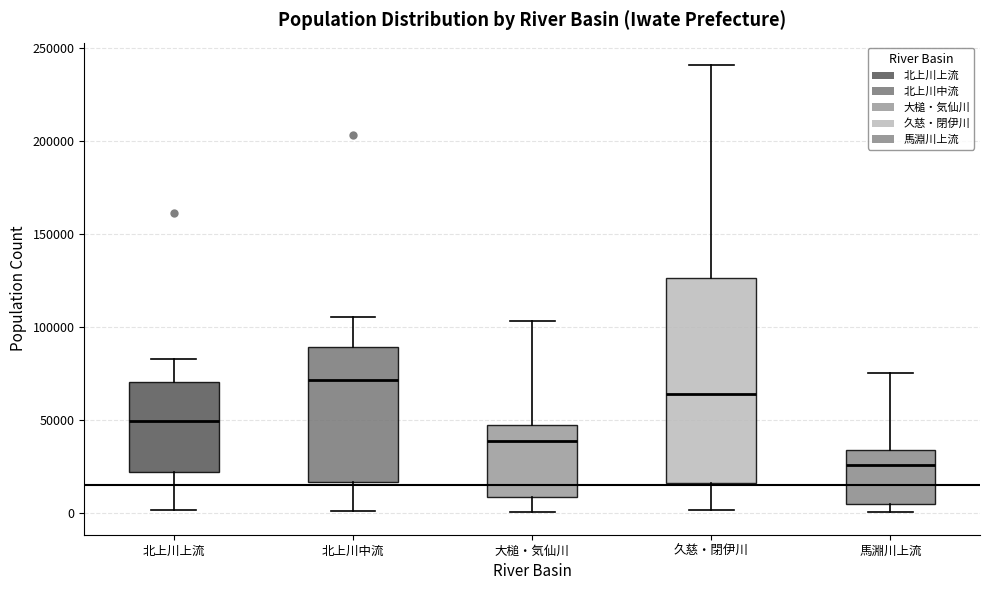

Comparing the boxes themselves (not the whiskers), which one is the tallest?

久慈・閉伊川